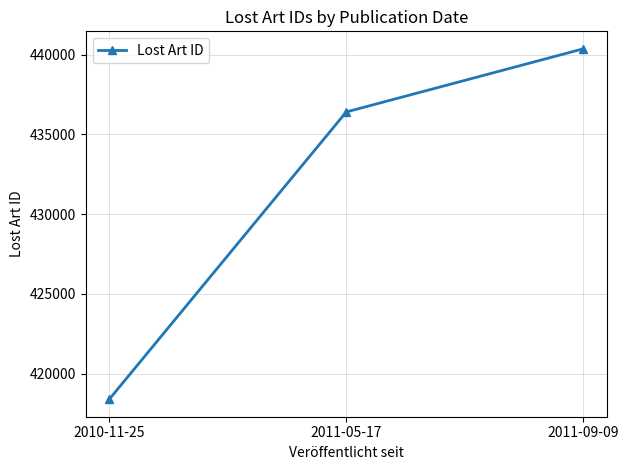

Between 2010-11-25 and 2011-05-17, which is larger?

2011-05-17